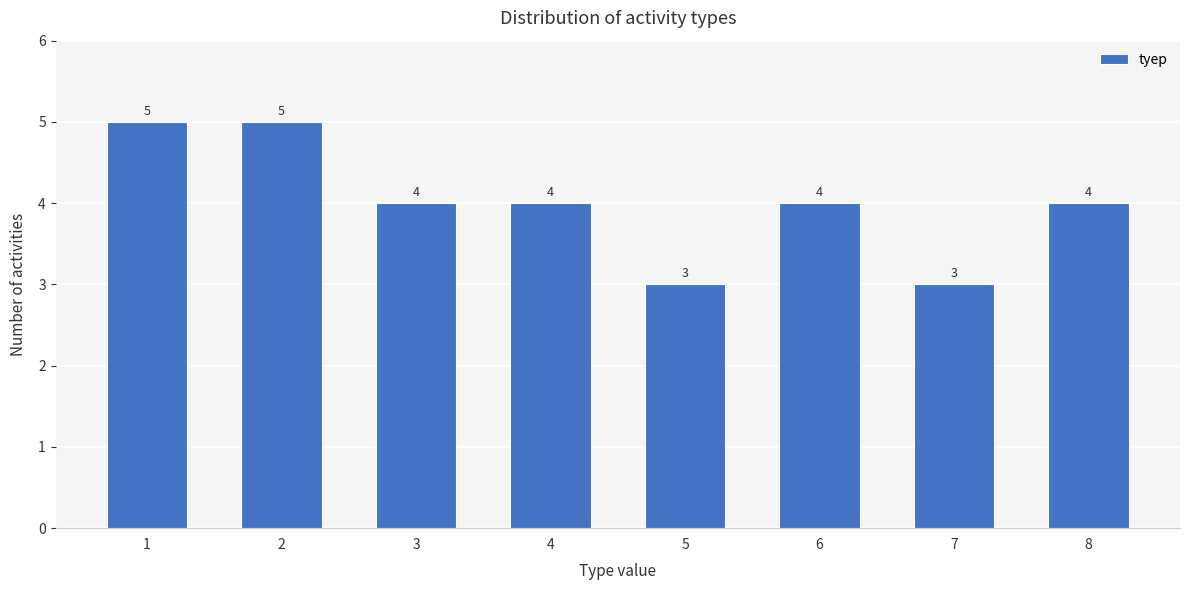

Reading left to right, list all the values displayed in this chart.

5	5	4	4	3	4	3	4